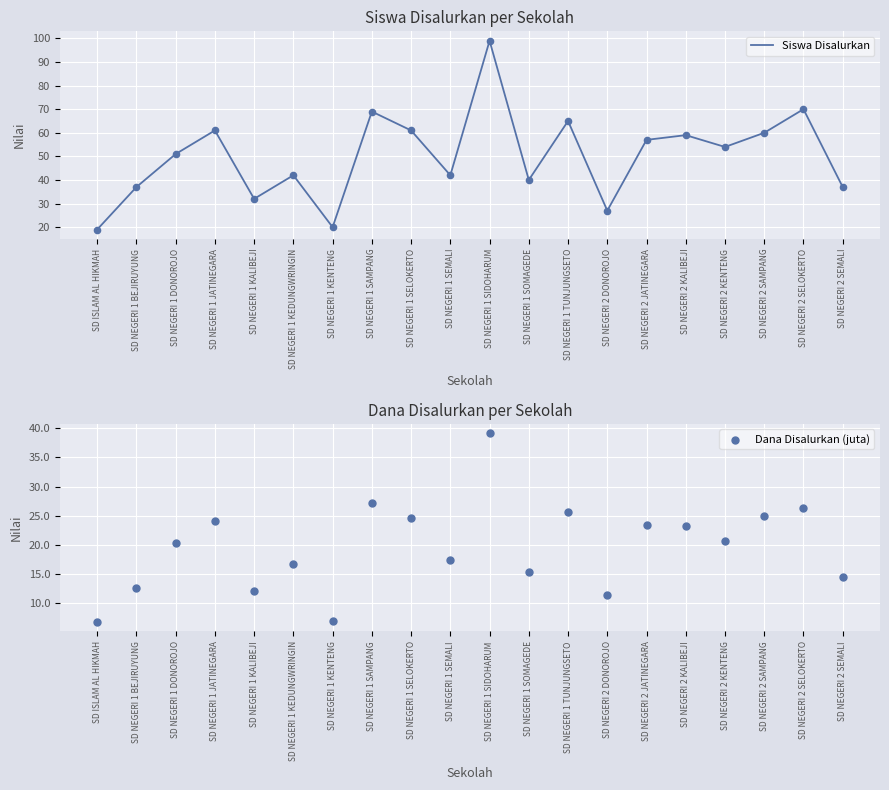

Which series has the widest spread of Y values?

Siswa Disalurkan